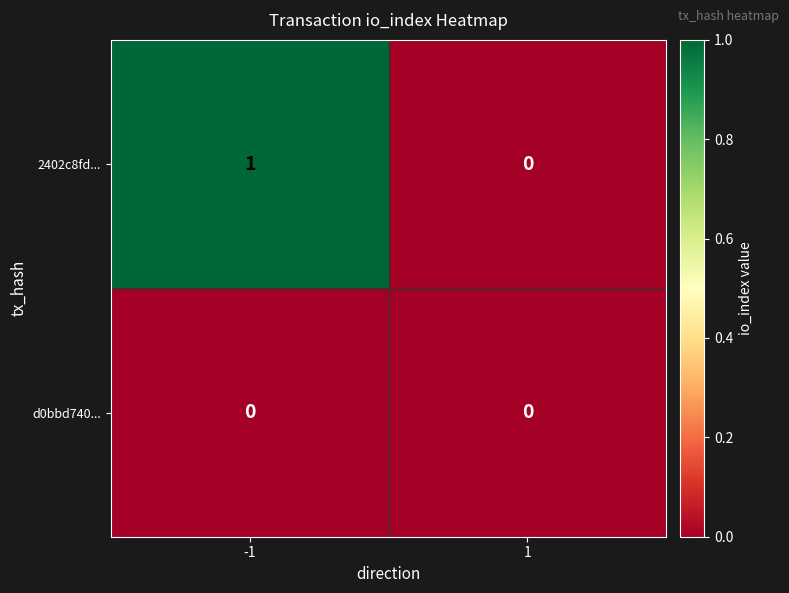

At -1, list the series in order from largest to smallest.

2402c8fd..., d0bbd740...